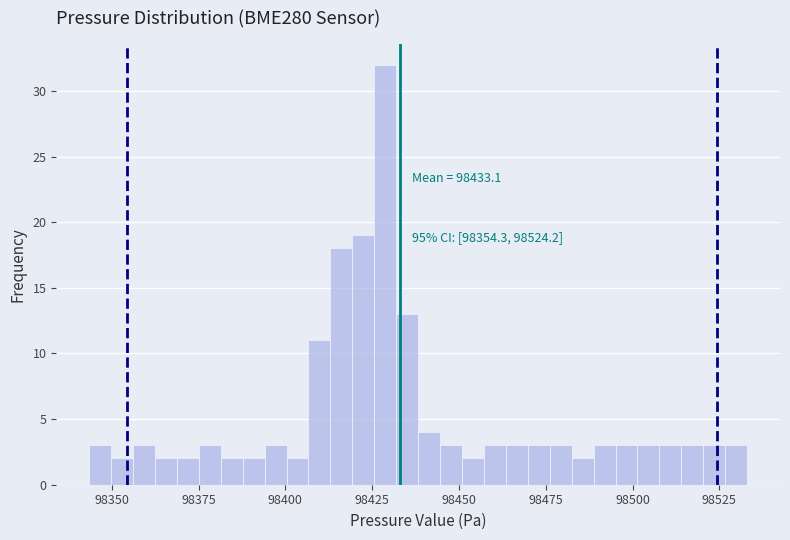

Read against the x-axis, roughly where is the centre of the tallest bar?

98430